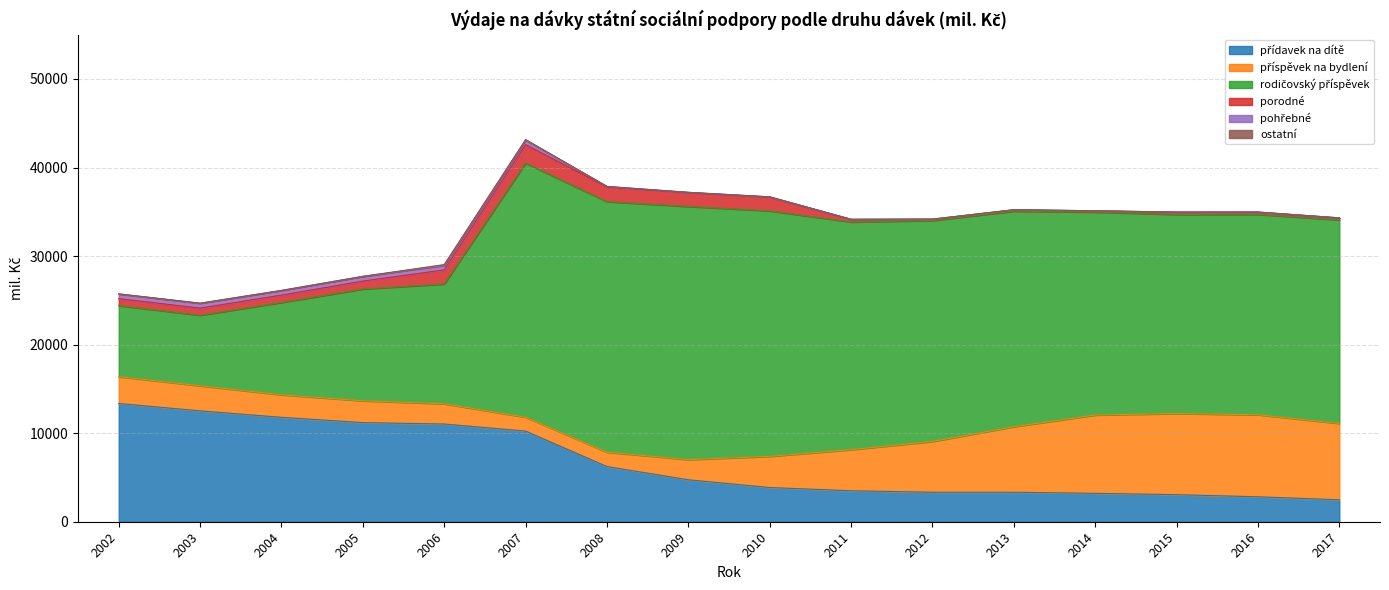

What is the minimum value for pohřebné?

13